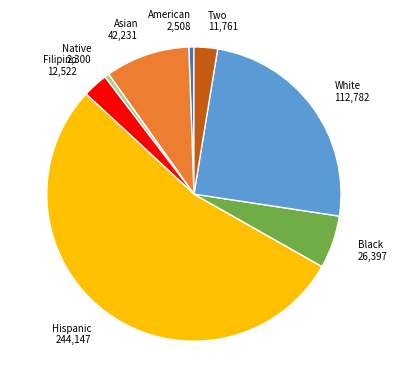

Is there any slice that represents more than half of the pie?

Yes